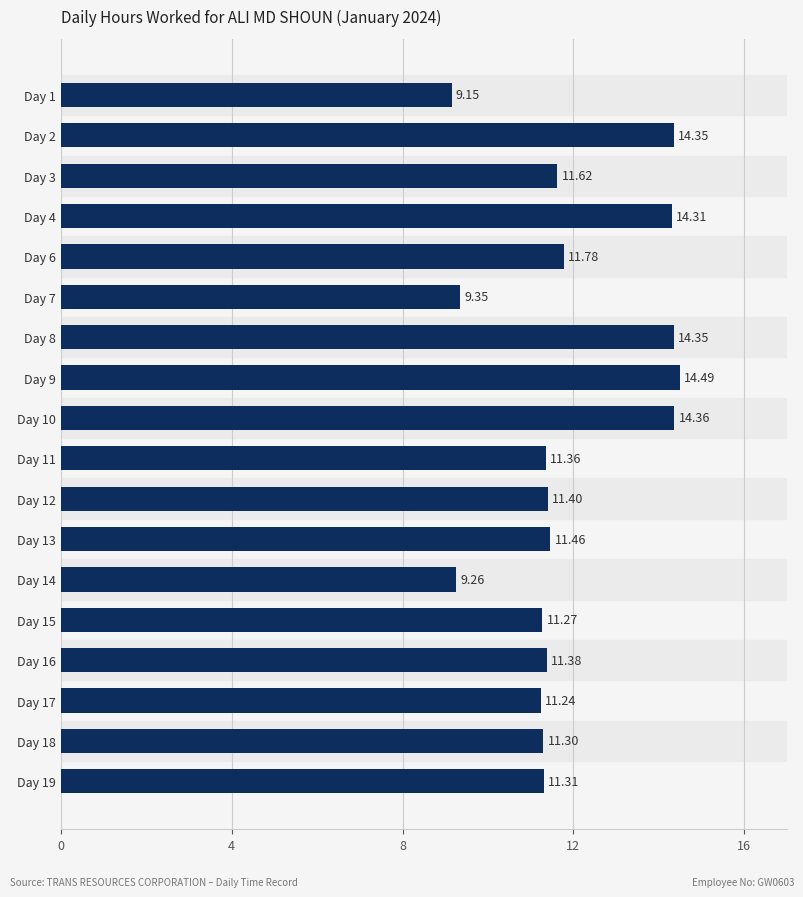

What is the ratio of the value at Day 9 to the value at Day 6?

1.2